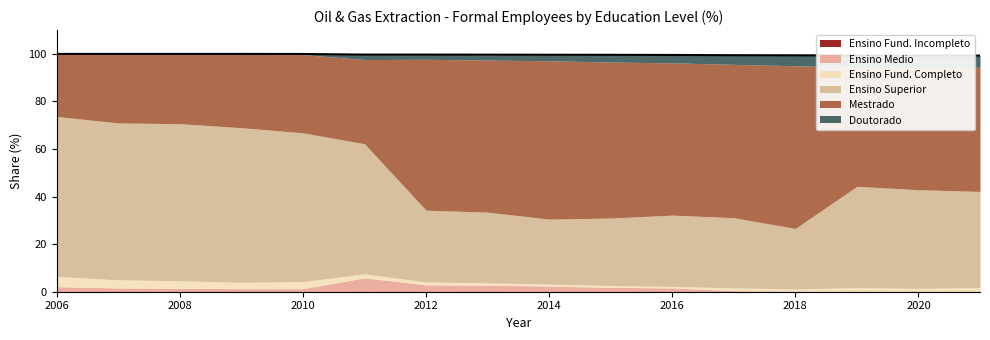

Where is Ensino Medio nearest to the value 3?

2012